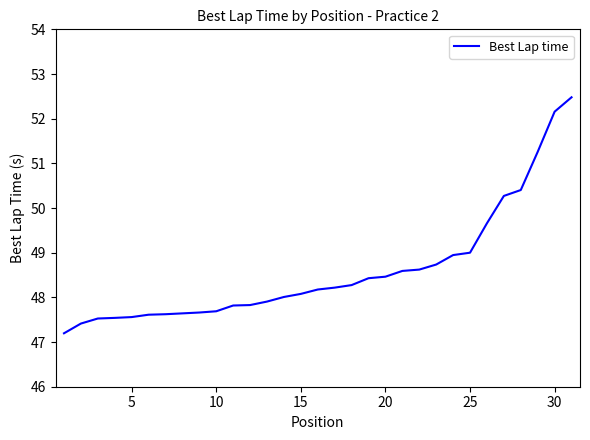

What is the difference between the maximum and minimum values?

5.3